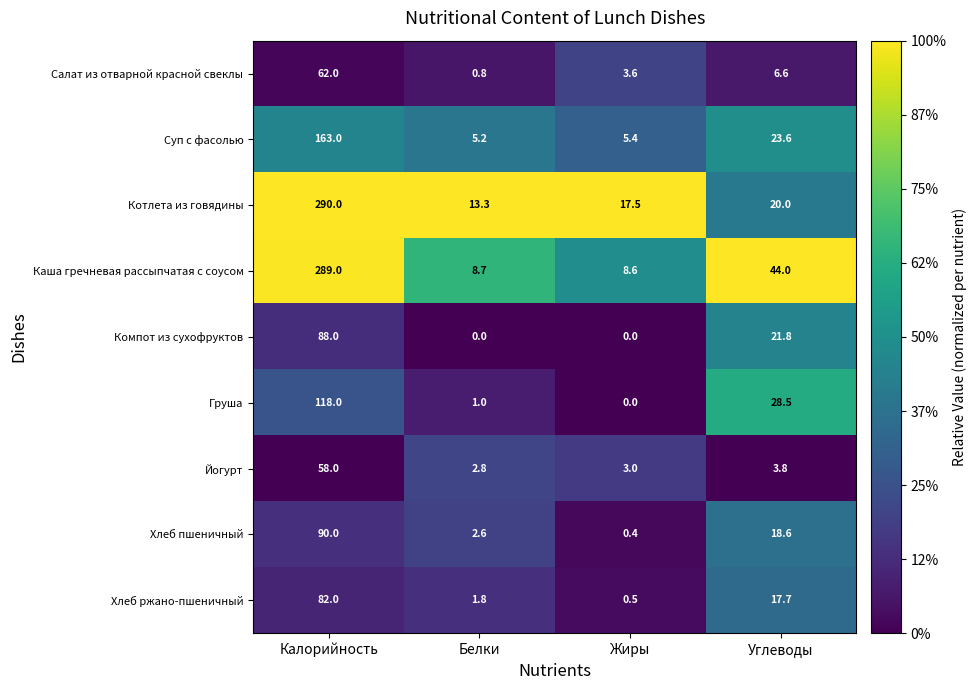

Which series has the largest total across all categories?

Каша гречневая рассыпчатая с соусом